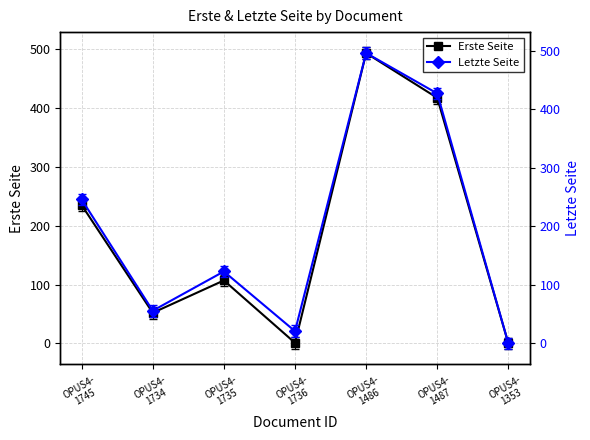

List the labels in order of Letzte Seite value, largest first.

OPUS4-
1486, OPUS4-
1487, OPUS4-
1745, OPUS4-
1735, OPUS4-
1734, OPUS4-
1736, OPUS4-
1353